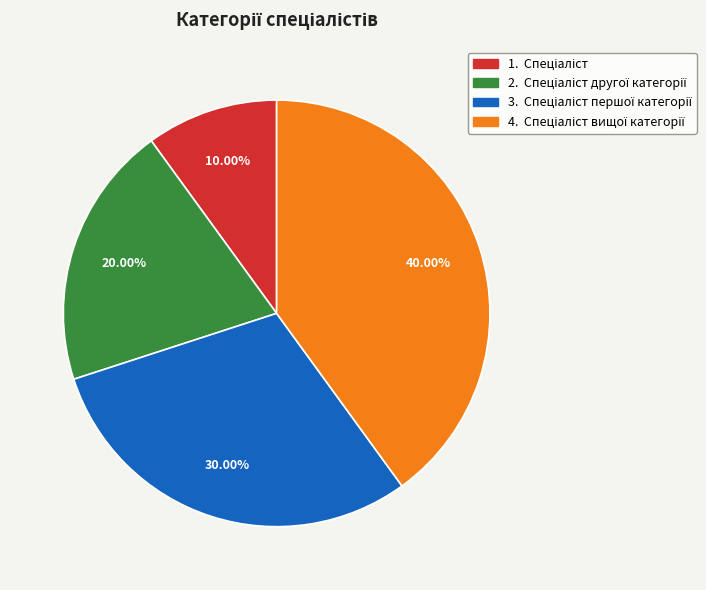

Does any single category account for the majority?

No